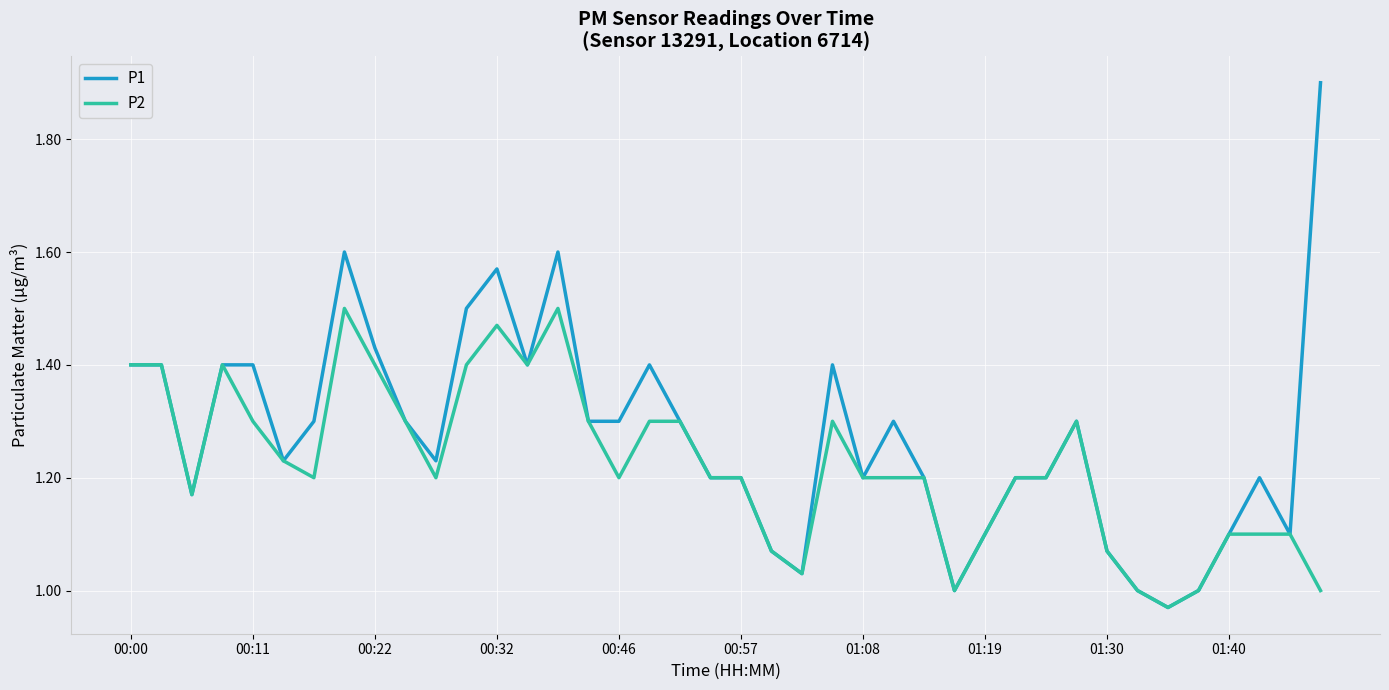

Rank the series by their average value, from lowest to highest.

P2, P1